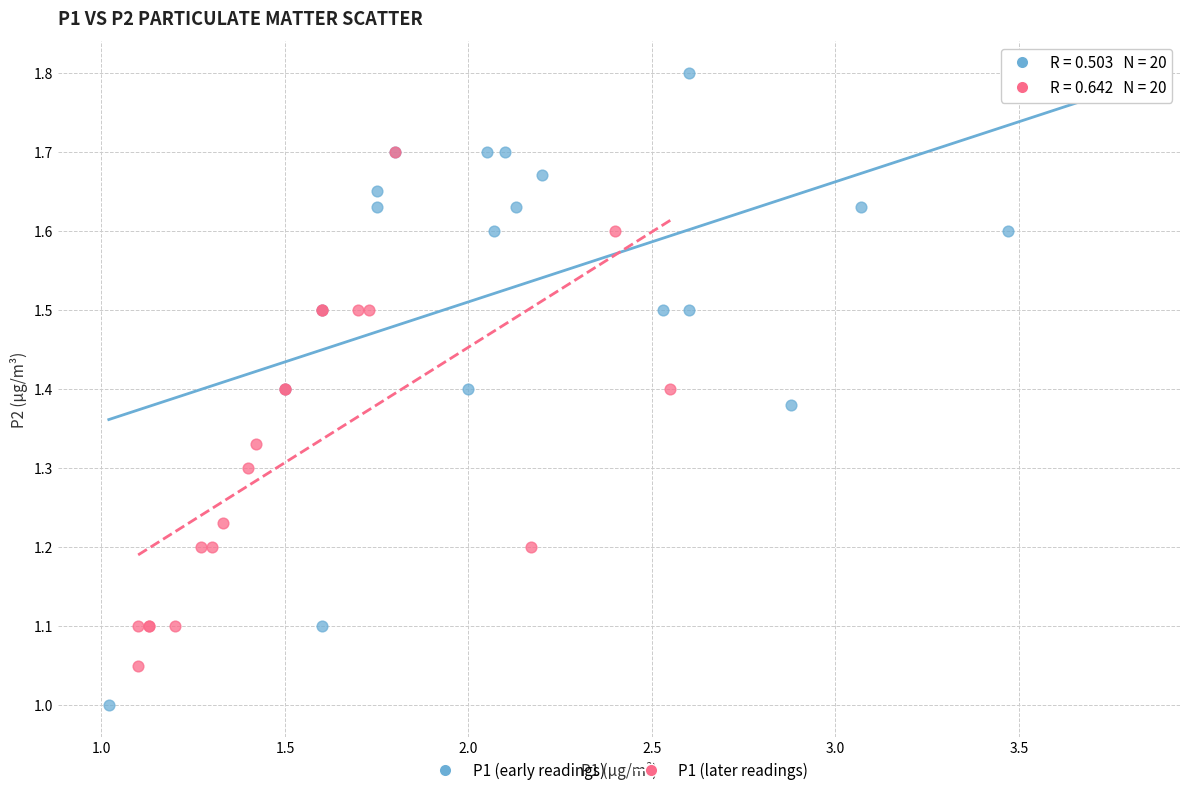

Which series contains the highest Y value?

P1 (early readings)